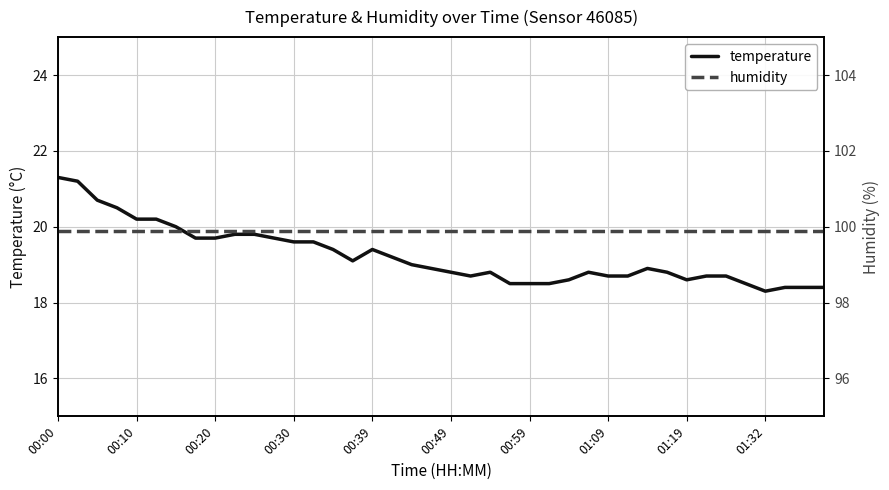

True or false: humidity has more than 1 interior local peaks.

False